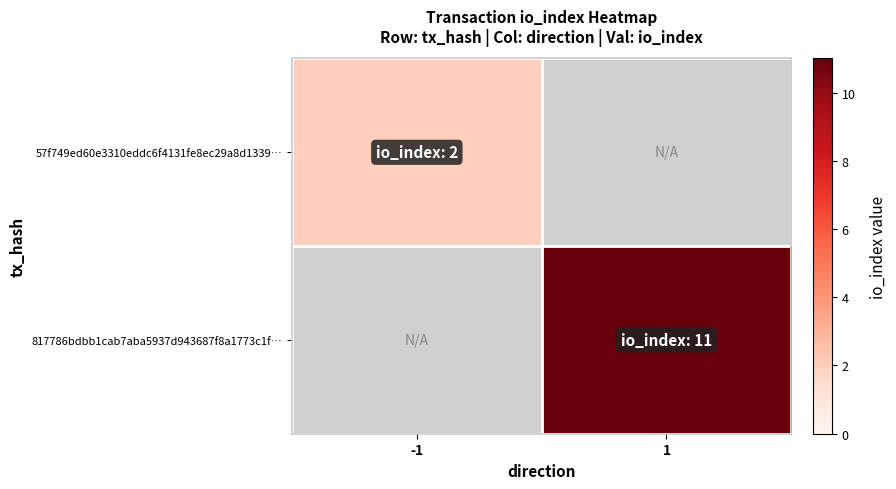

What is the greatest value displayed?

11.0